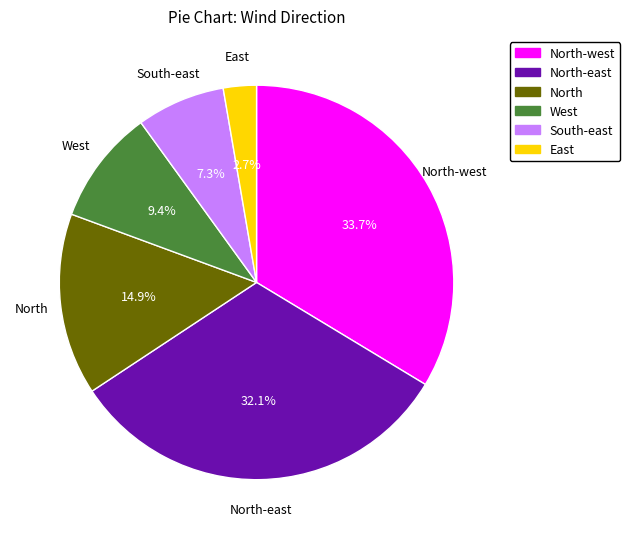

What is the ratio of the value at South-east to the value at North-east?

0.2